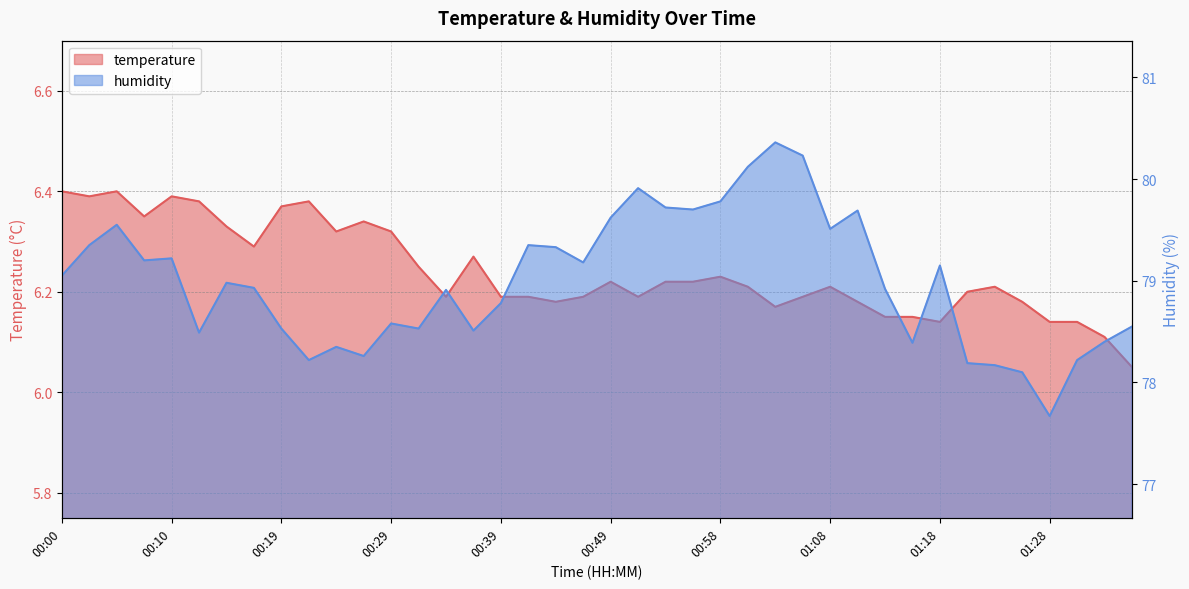

What position from the left is 01:18?

33